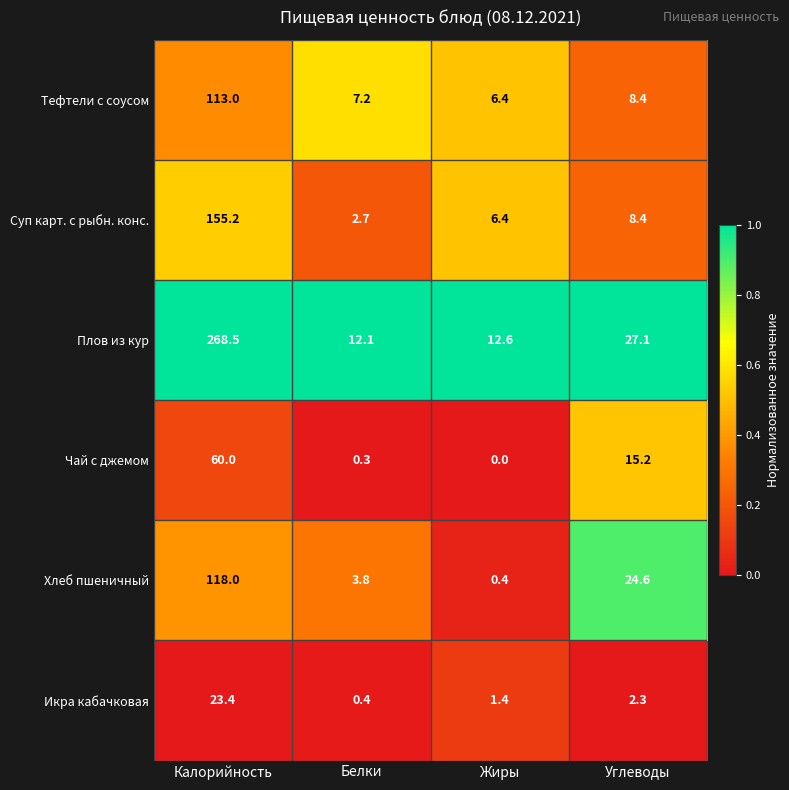

Rank the series by their maximum value, from lowest to highest.

Икра кабачковая, Чай с джемом, Тефтели с соусом, Хлеб пшеничный, Суп карт. с рыбн. конс., Плов из кур